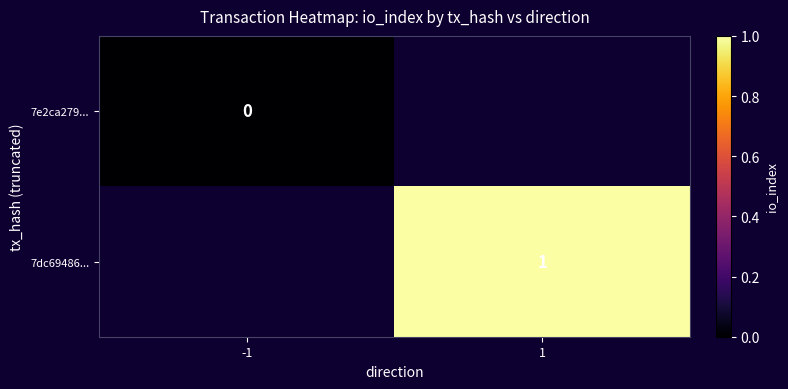

Which has a higher value, -1 or 1?

1